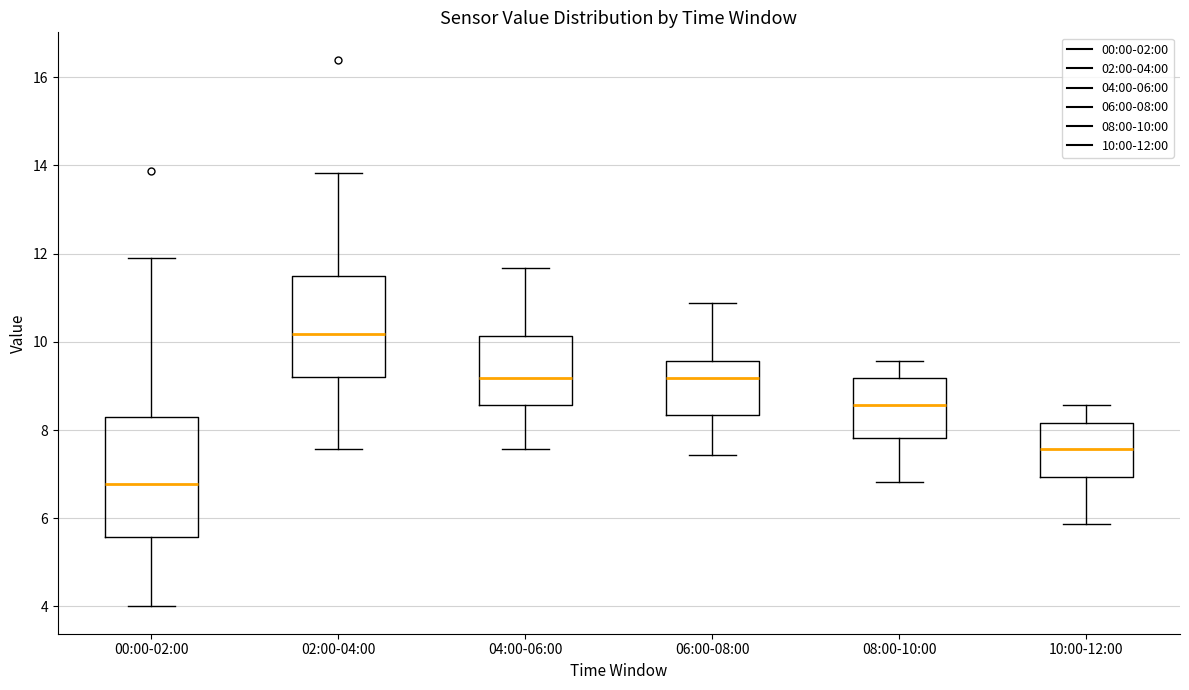

Which box's median line is the lowest?

00:00-02:00